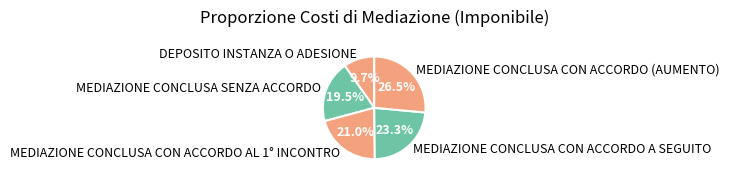

Which category has the biggest portion of the pie?

MEDIAZIONE CONCLUSA CON ACCORDO (AUMENTO)